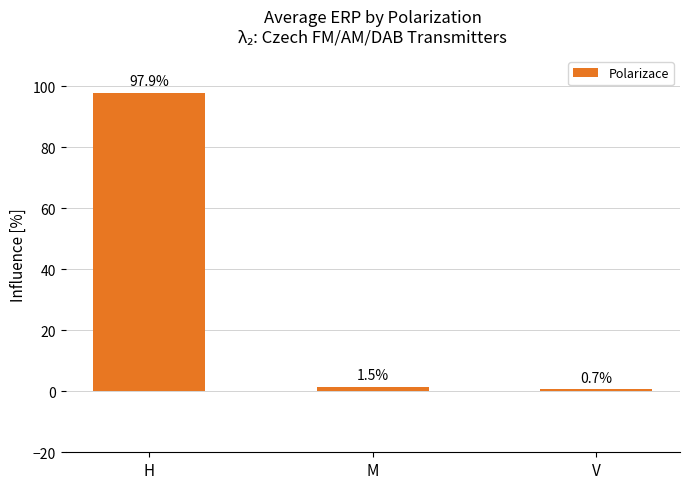

Which label corresponds to the largest value in the chart?

H